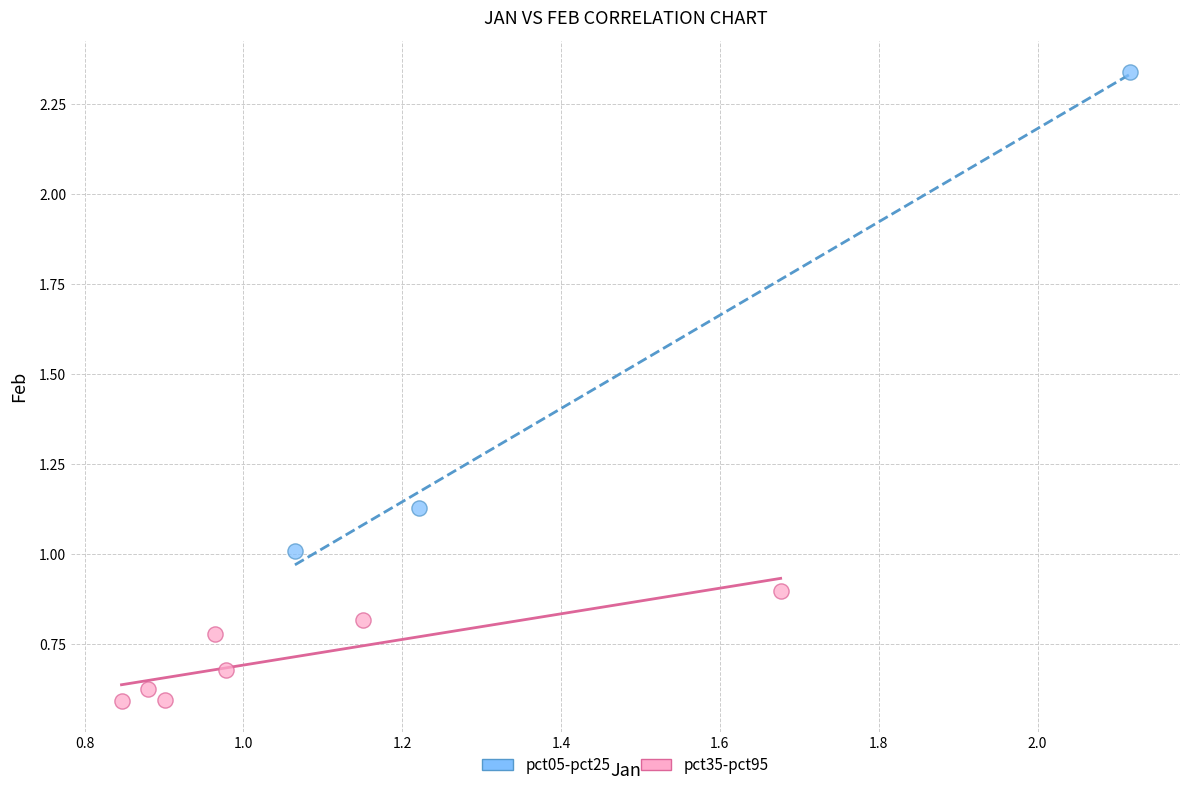

Which series contains the highest Y value?

pct05-pct25